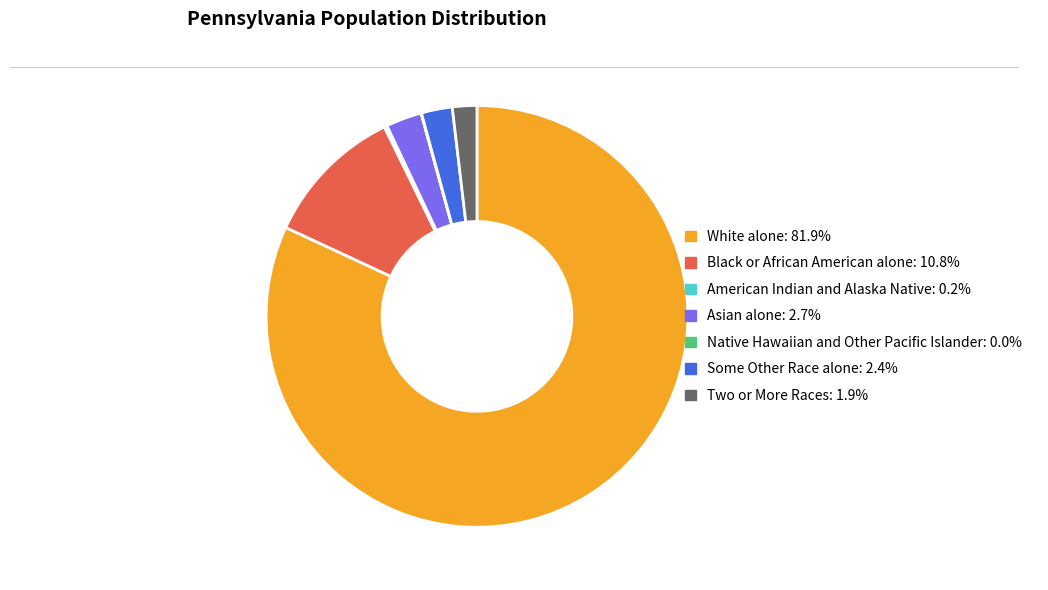

Does any single category account for the majority?

Yes